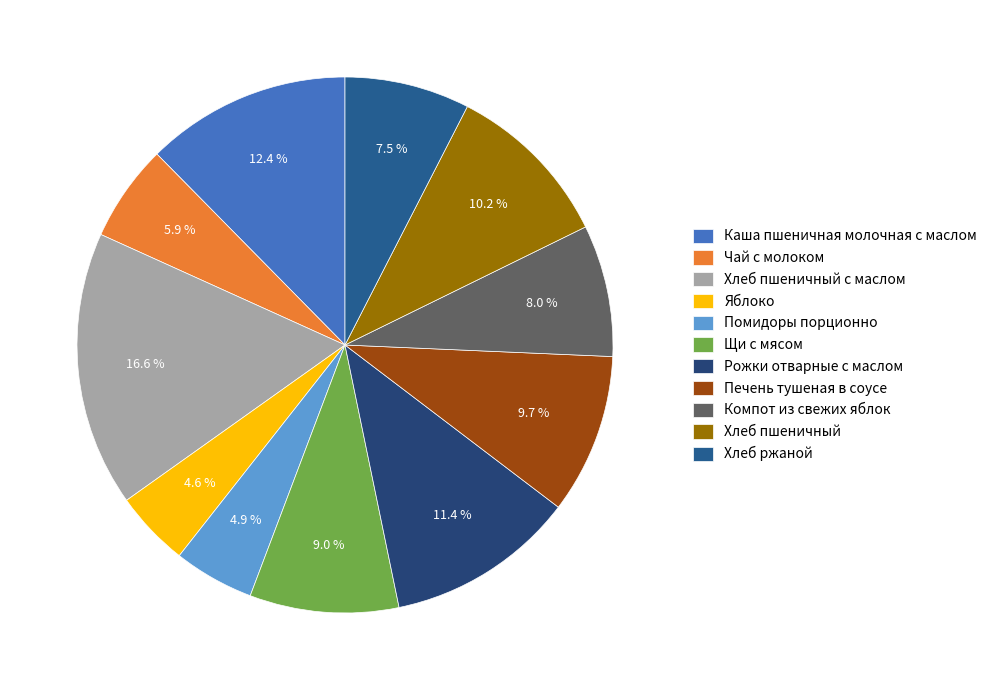

To the nearest percent, what is the average slice percentage?

9%